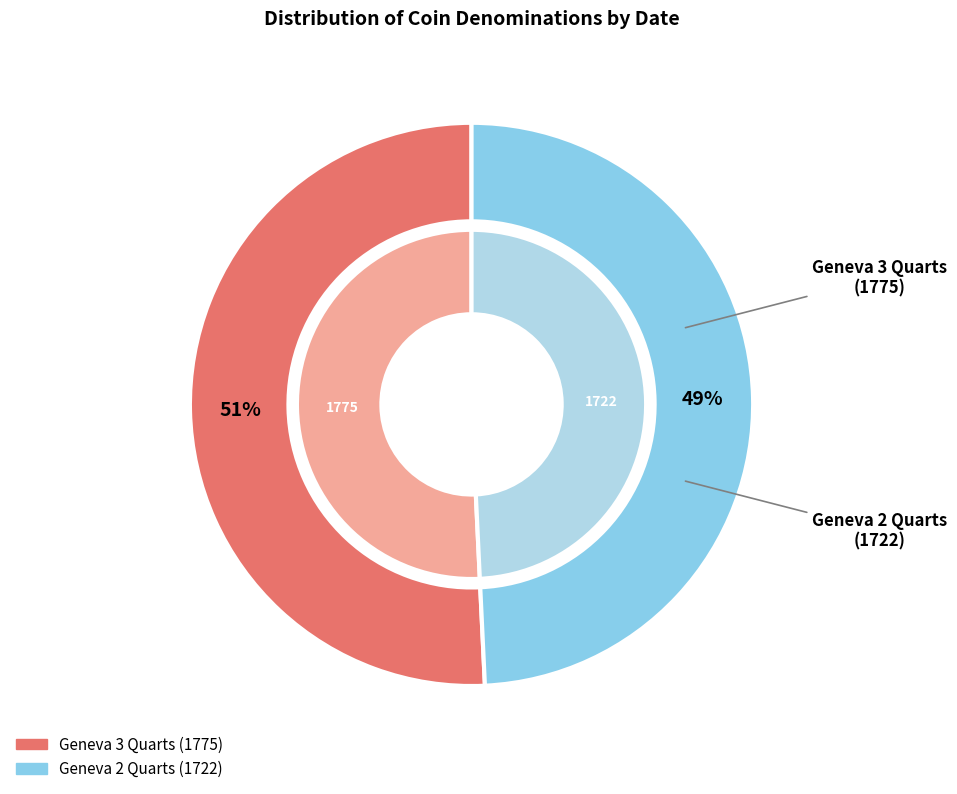

Is the sum of Geneva 2 Quarts (1722) and Geneva 3 Quarts (1775) greater than half?

Yes